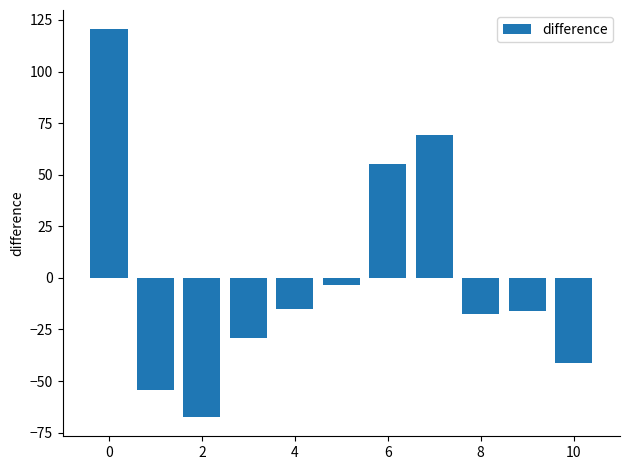

What is the maximum value shown in the chart?

120.4